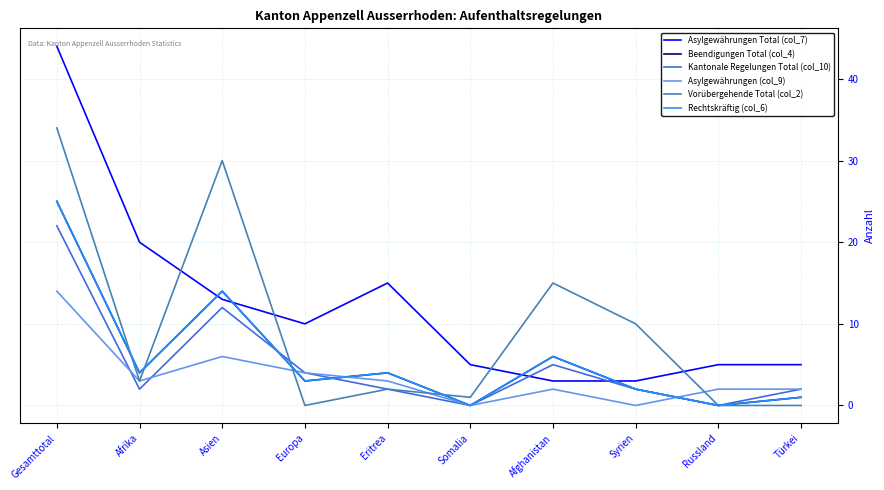

Does the chart display data point markers on the line(s)?

No